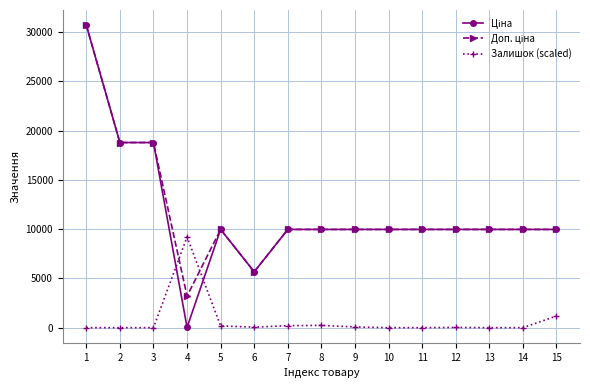

What is the difference between the highest and lowest values at 13?

9975.0